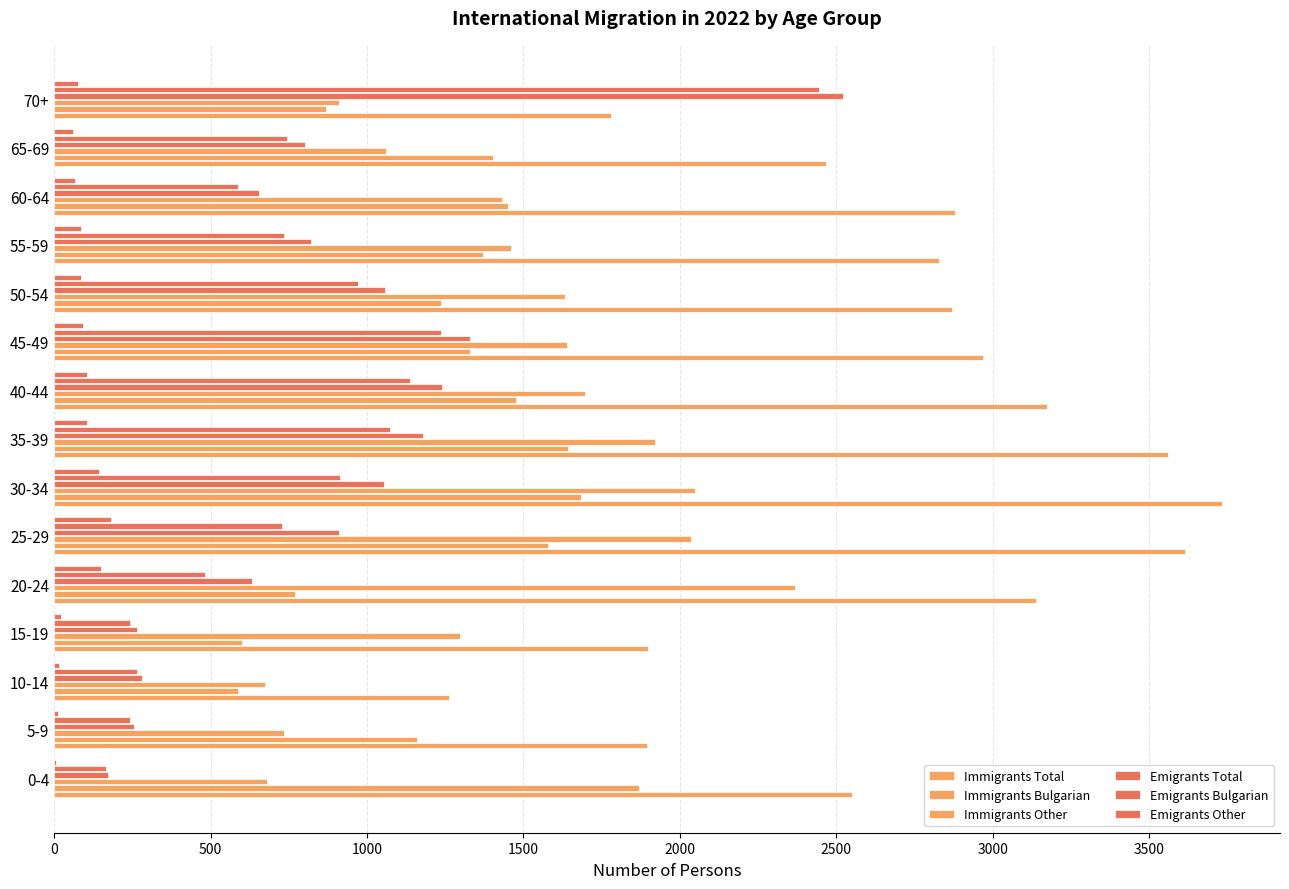

Reading left to right, transcribe all the data shown in this chart.

Immigrants Total: 2551	1894	1262	1897	3137	3615	3732	3562	3173	2970	2869	2830	2881	2466	1780
Immigrants Bulgarian: 1871	1161	589	600	769	1579	1683	1642	1477	1330	1235	1371	1451	1404	870
Immigrants Other: 680	733	673	1297	2368	2036	2049	1920	1696	1640	1634	1459	1430	1062	910
Emigrants Total: 172	254	280	266	631	911	1054	1178	1241	1330	1058	821	655	803	2521
Emigrants Bulgarian: 165	241	266	243	483	728	912	1073	1137	1238	972	736	589	744	2445
Emigrants Other: 7	13	14	23	148	183	142	105	104	92	86	85	66	59	76